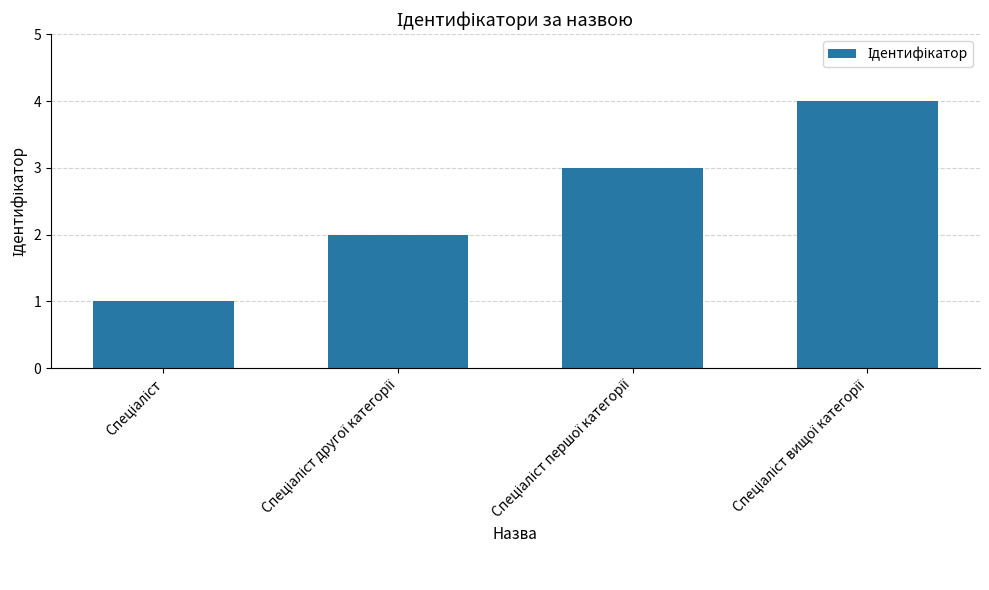

What is the smallest value displayed?

1